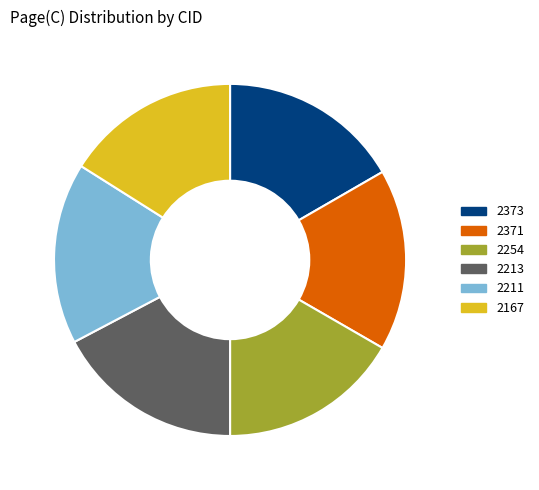

What is the largest slice in the pie chart?

2213